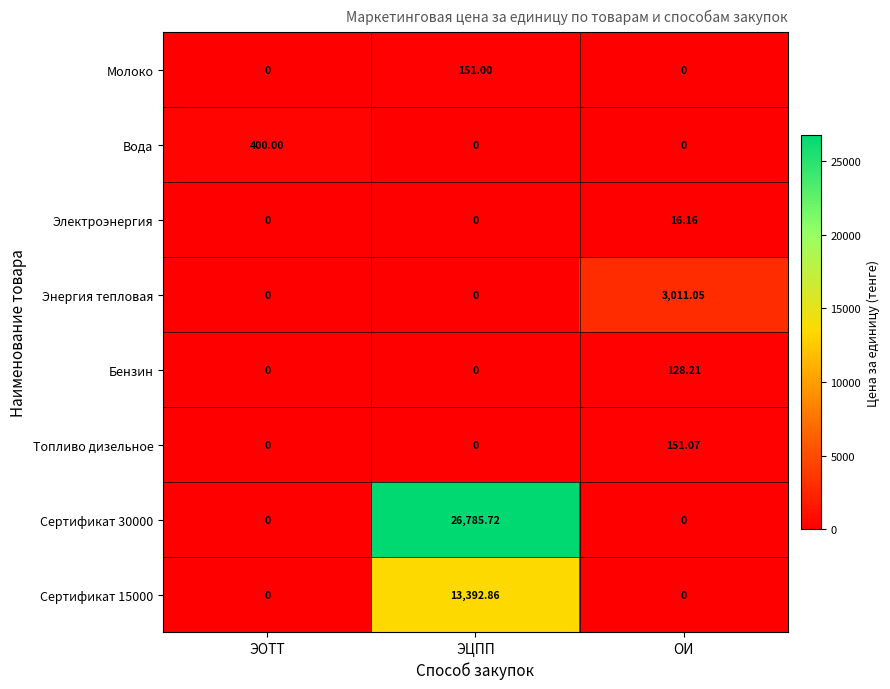

Which series has the largest range (max minus min)?

Сертификат 30000